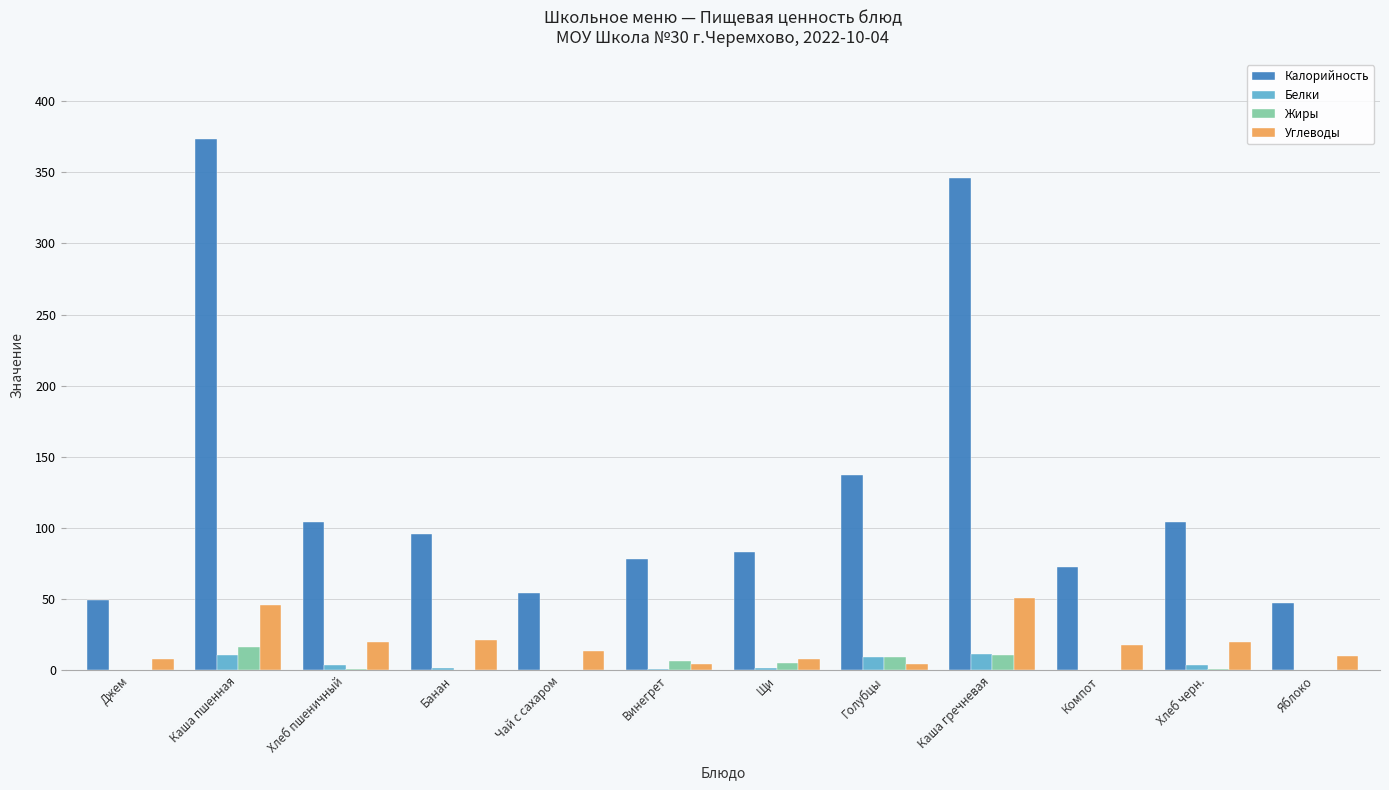

How many data points in Углеводы are above 18?

6